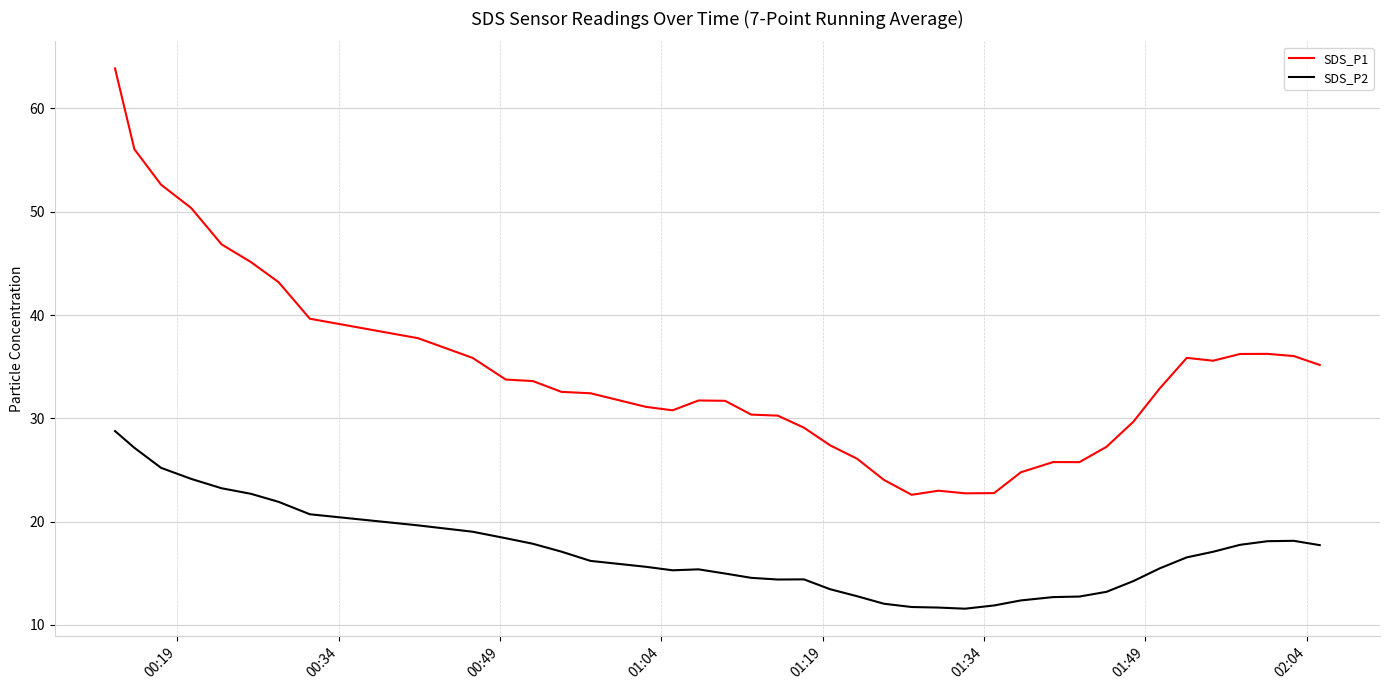

Which series has the largest total across all categories?

SDS_P1